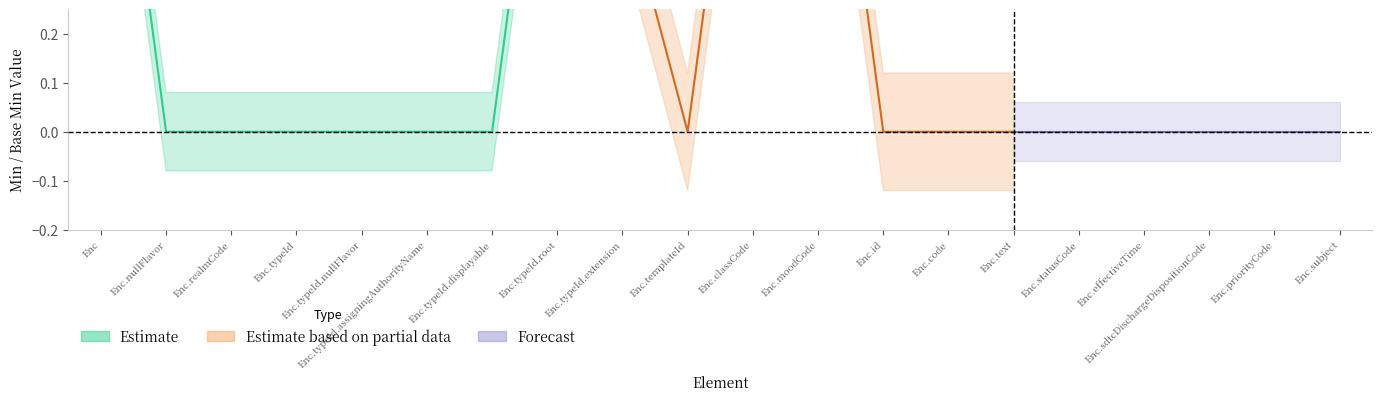

Reading left to right, list all the values displayed in this chart.

Min: 1	0	0	0	0	0	0	1	1	0	1	1	0	0	0	0	0	0	0	0
Base Min: 0	0	0	0	0	0	0	0	0	0	1	1	0	0	0	0	0	0	0	0